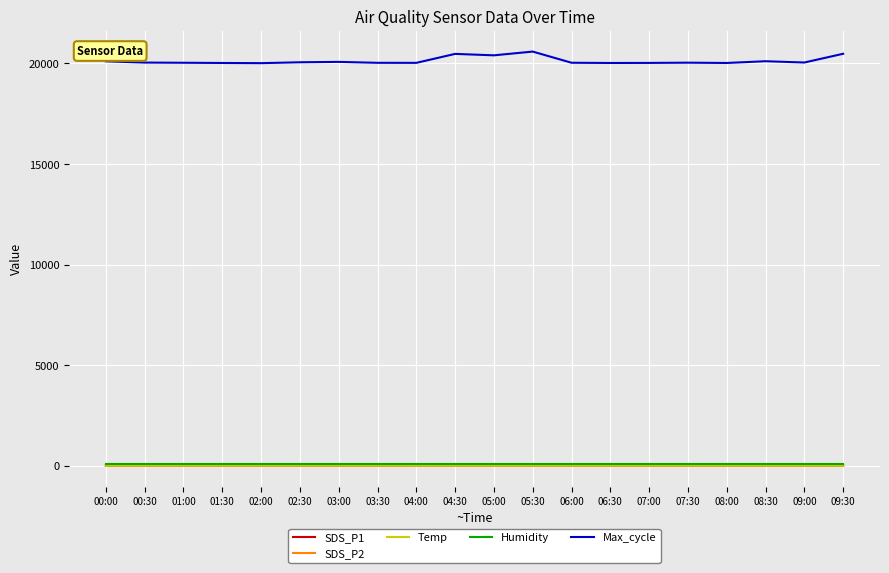

What is the minimum value for Max_cycle?

20015.0